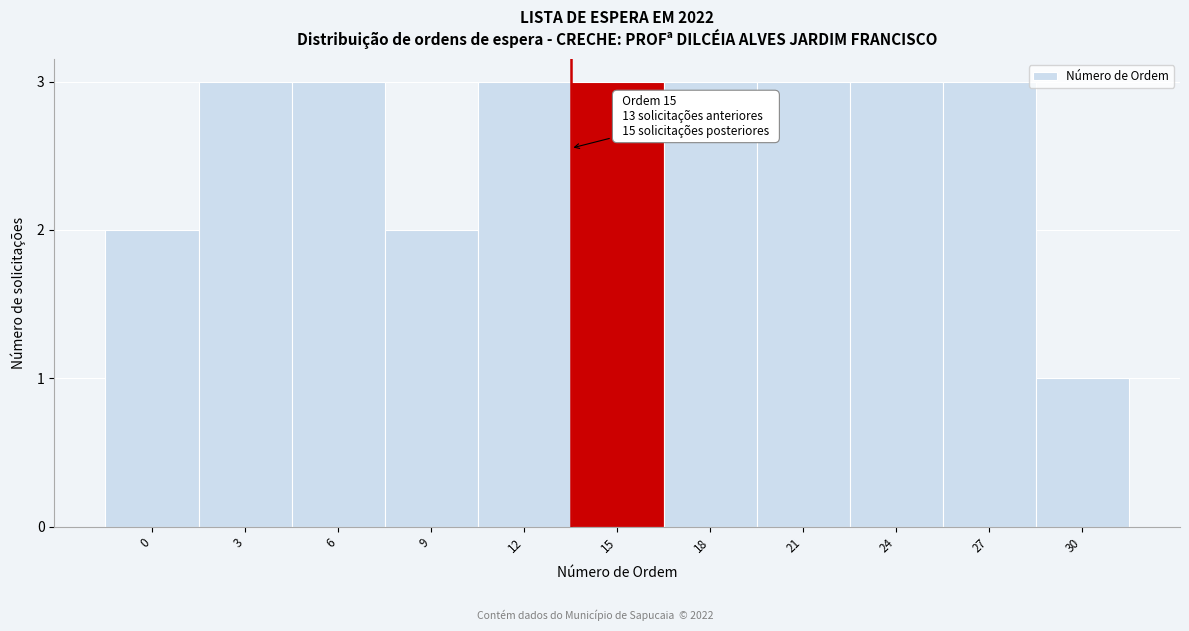

Reading left to right, list all the values displayed in this chart.

2	3	3	2	3	3	3	3	3	3	1